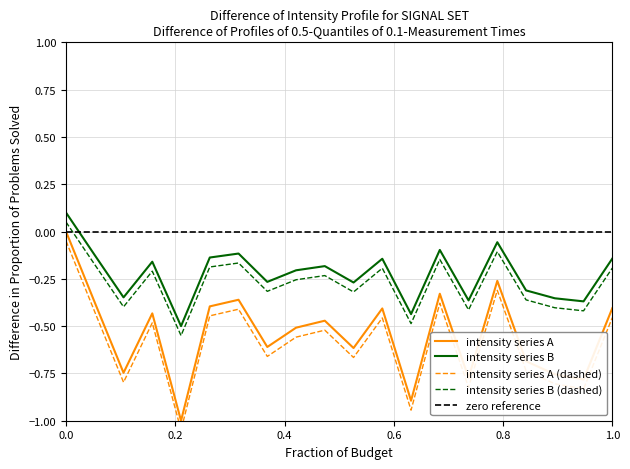

What is the lowest value of the intensity series A series?

-1.0